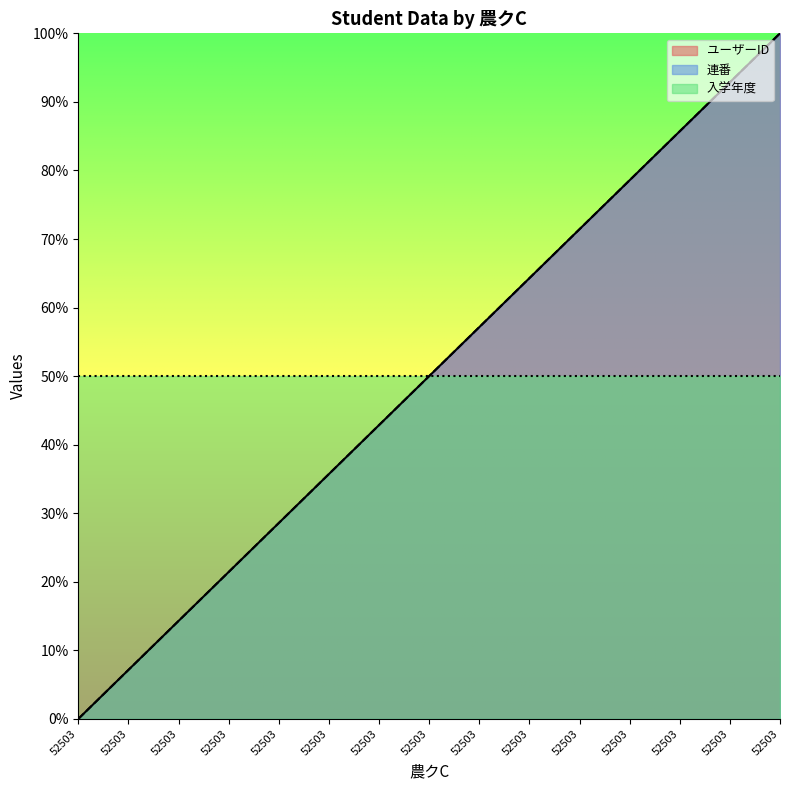

How many values in the 連番 series exceed 0?

14